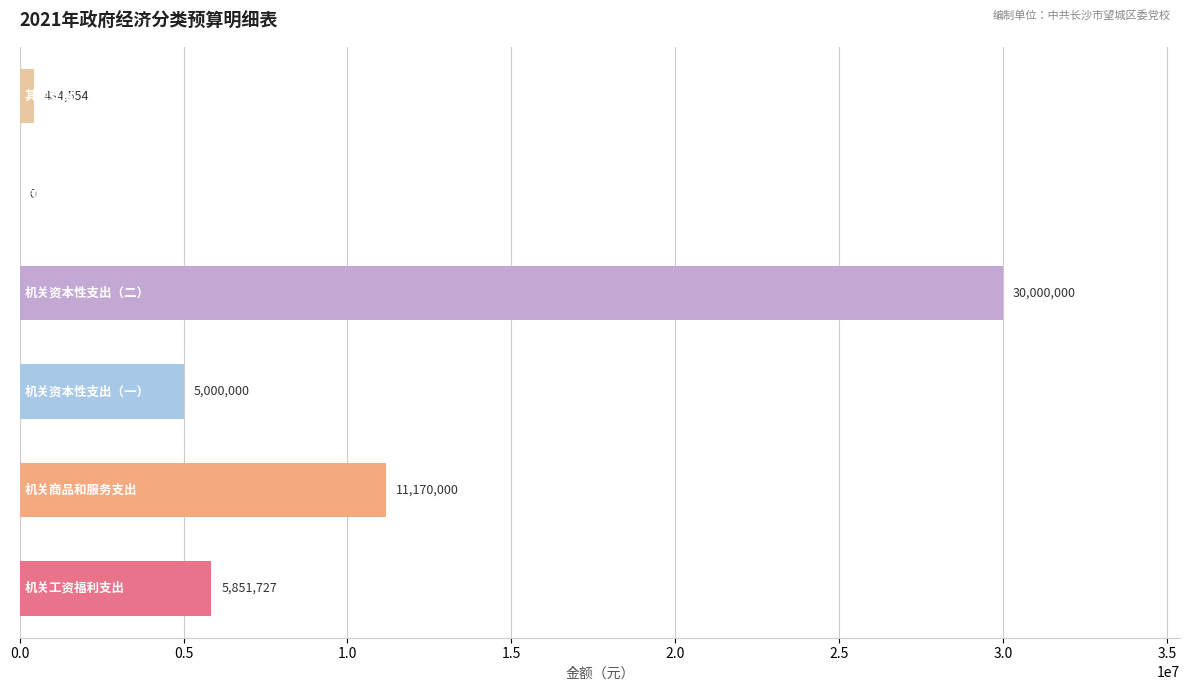

What is the maximum value shown in the chart?

30000000